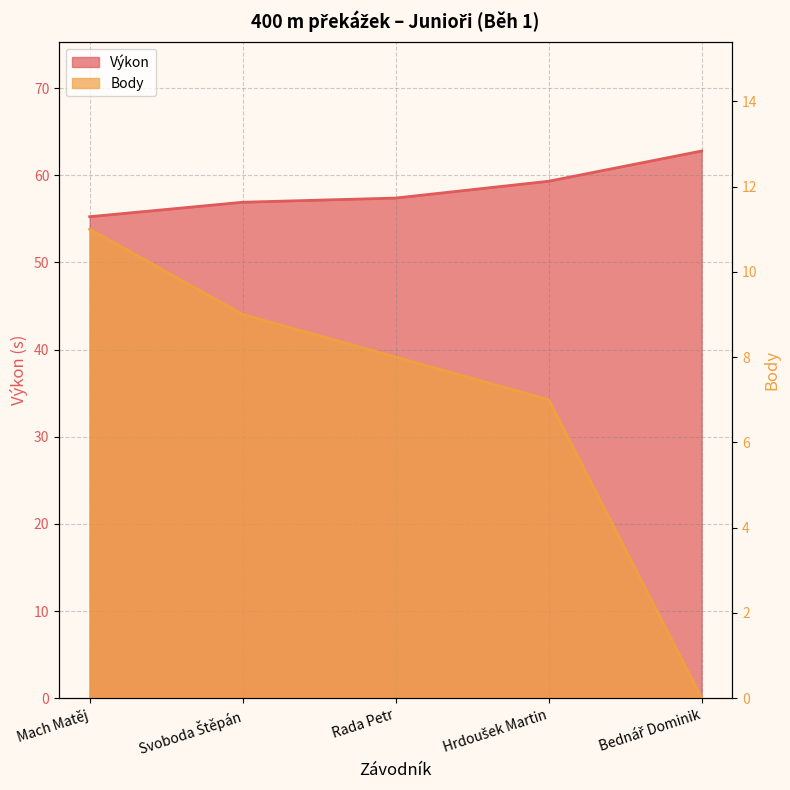

The value of Výkon at Mach Matěj is 93.9. True or false?

False